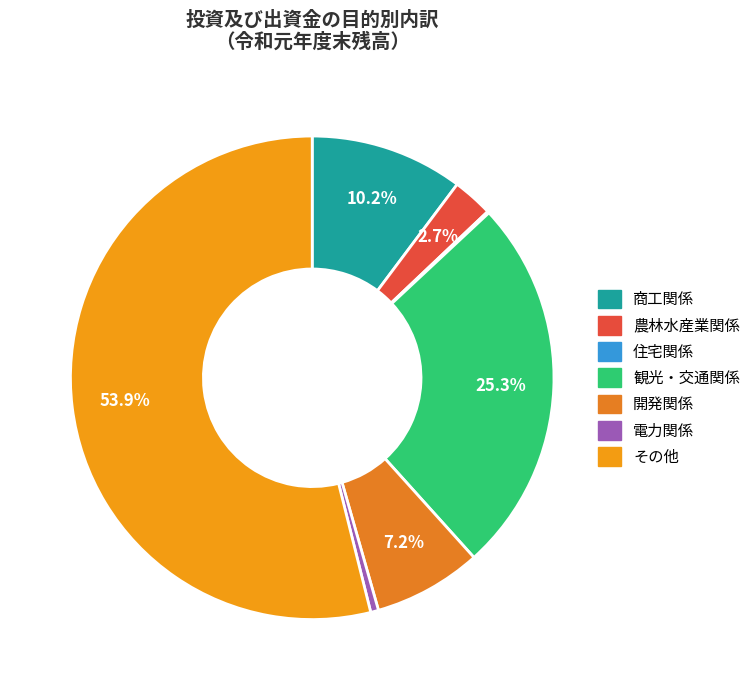

To the nearest percent, what is the difference between the largest and smallest slice percentages?

54%